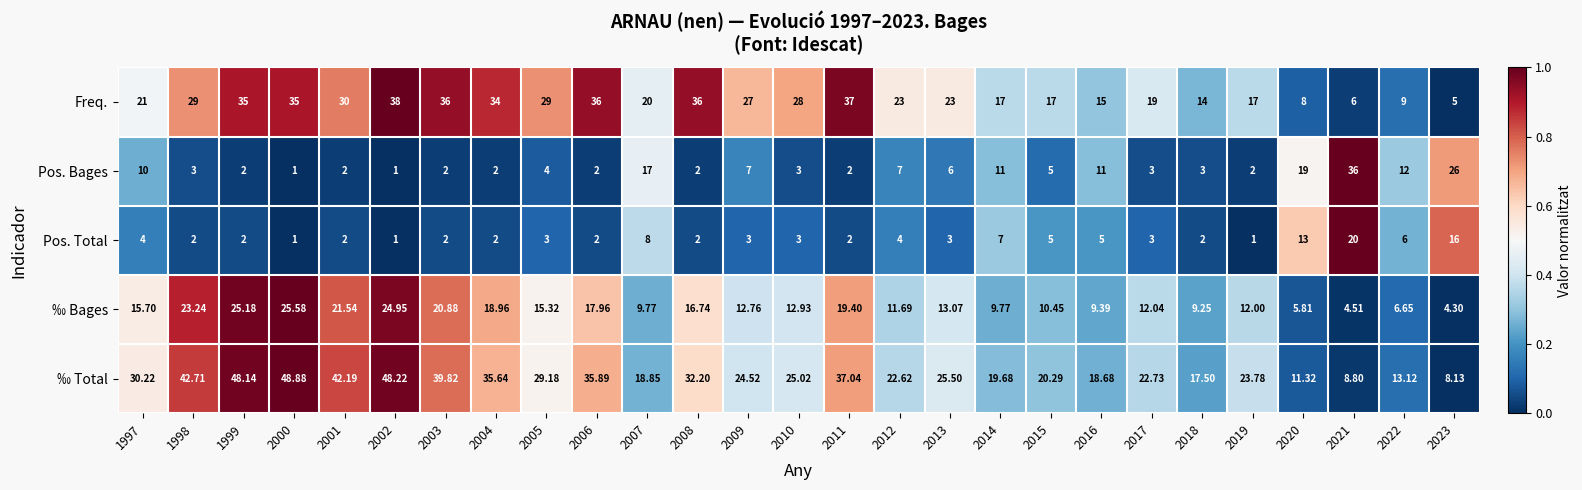

Which series has the widest spread of values?

‰ Total